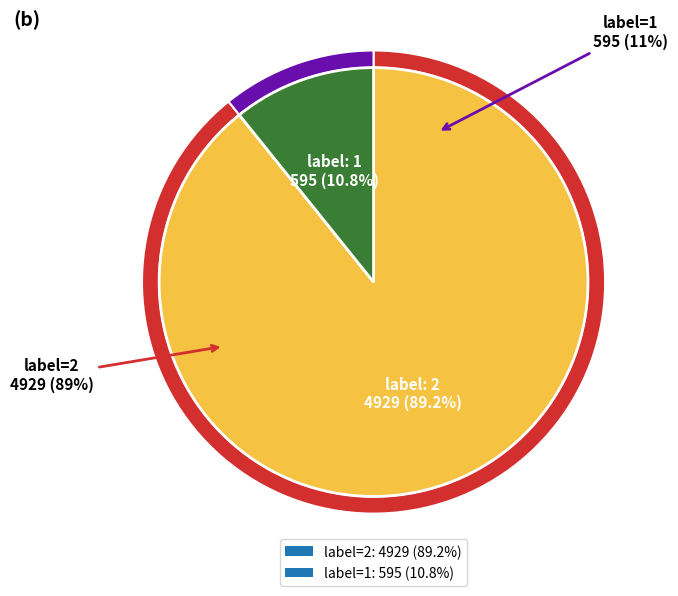

Is 1 the majority of the pie?

No